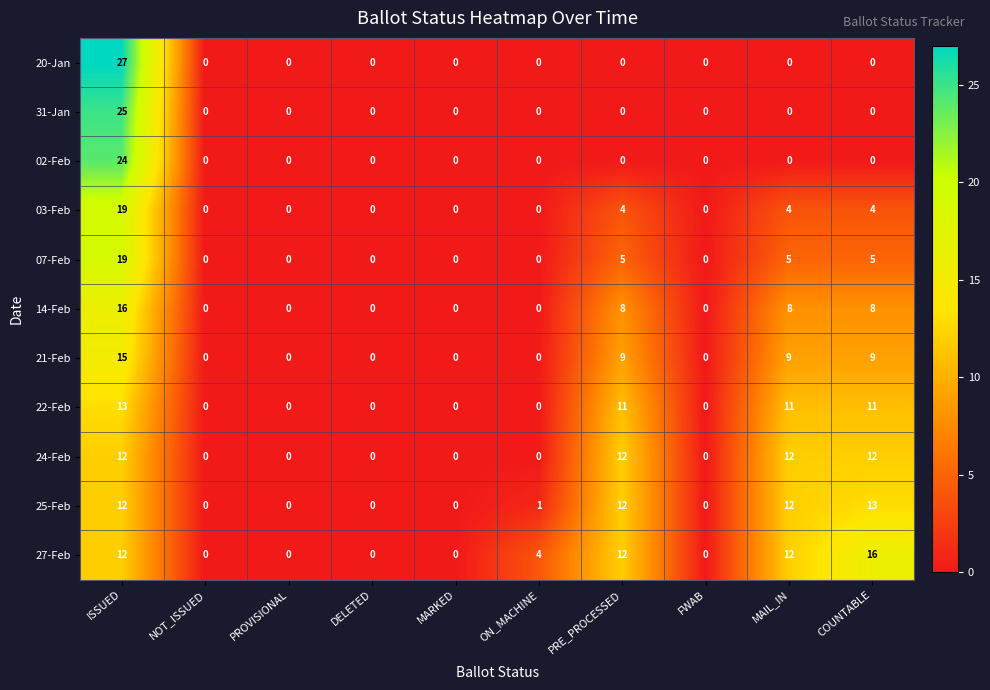

Which series changed the most between ISSUED and NOT_ISSUED?

20-Jan